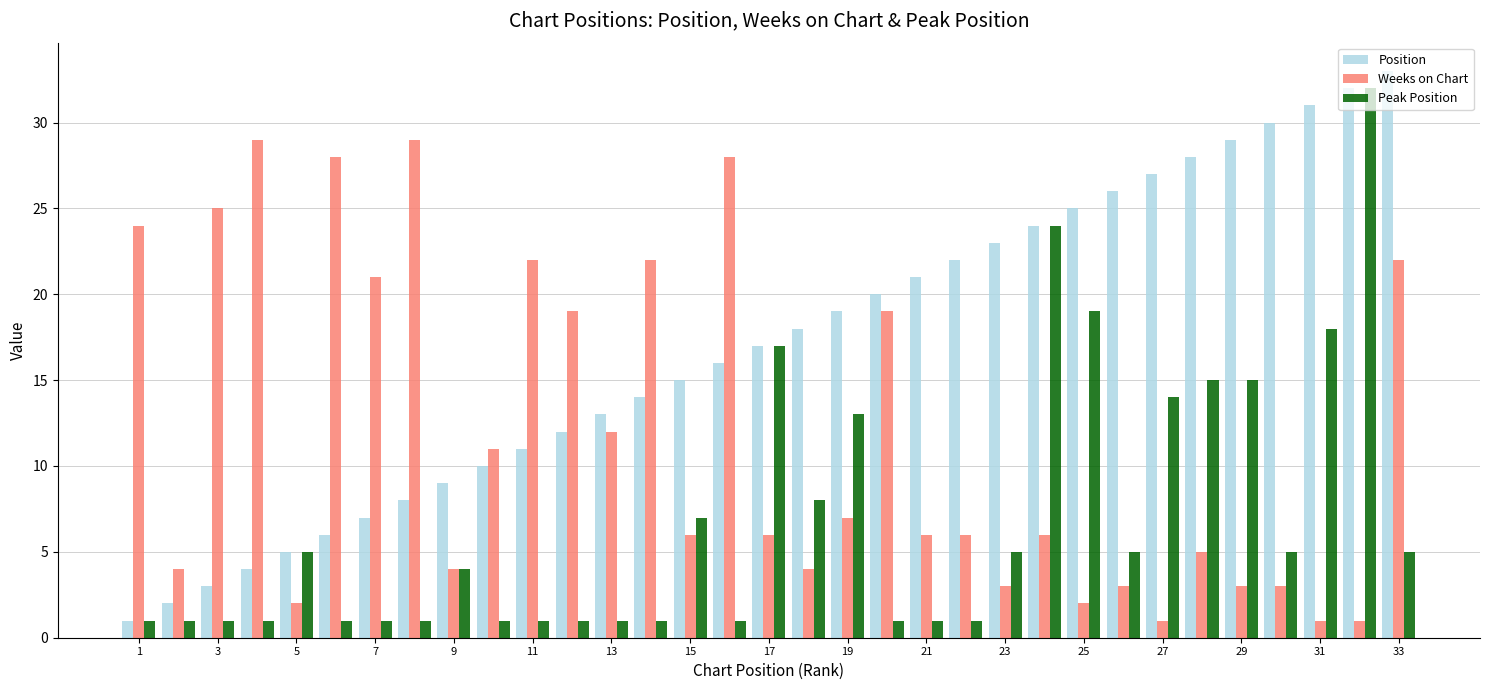

What is the difference between the maximum and minimum values in the Weeks on Chart series?

28